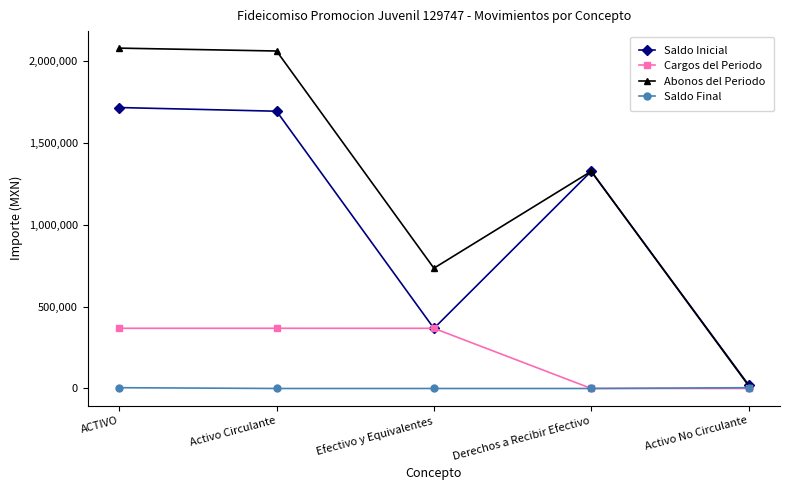

Which series has the largest total across all categories?

Abonos del Periodo